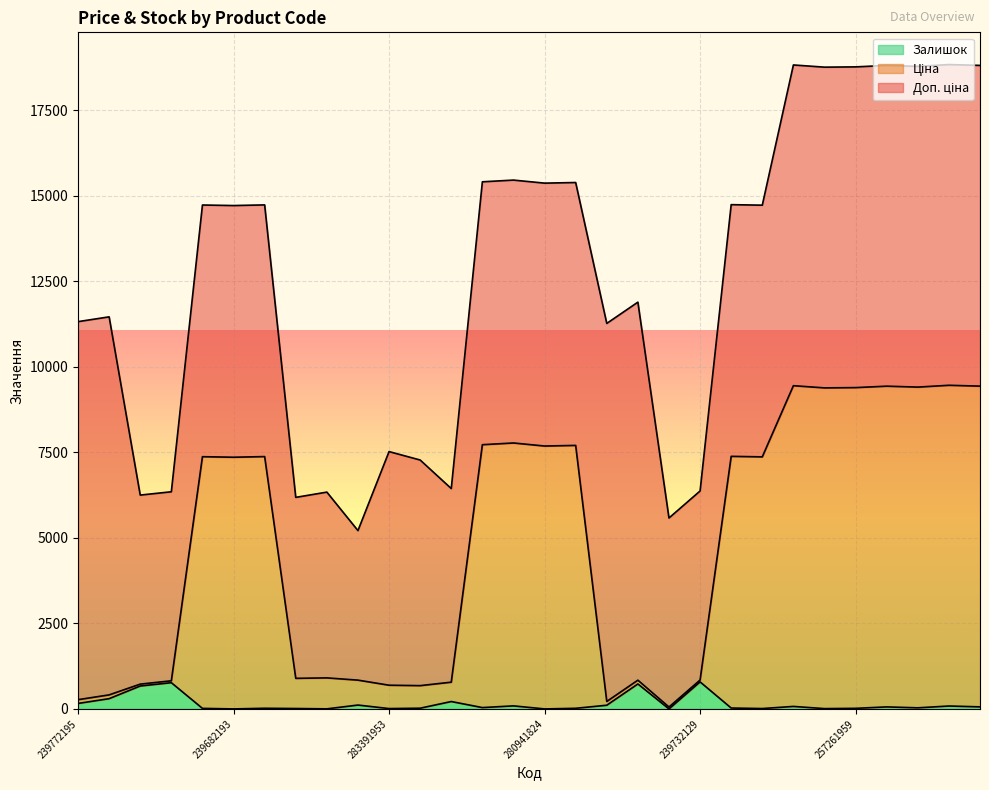

What is the approximate value of Ціна at 257261957?

9411.3